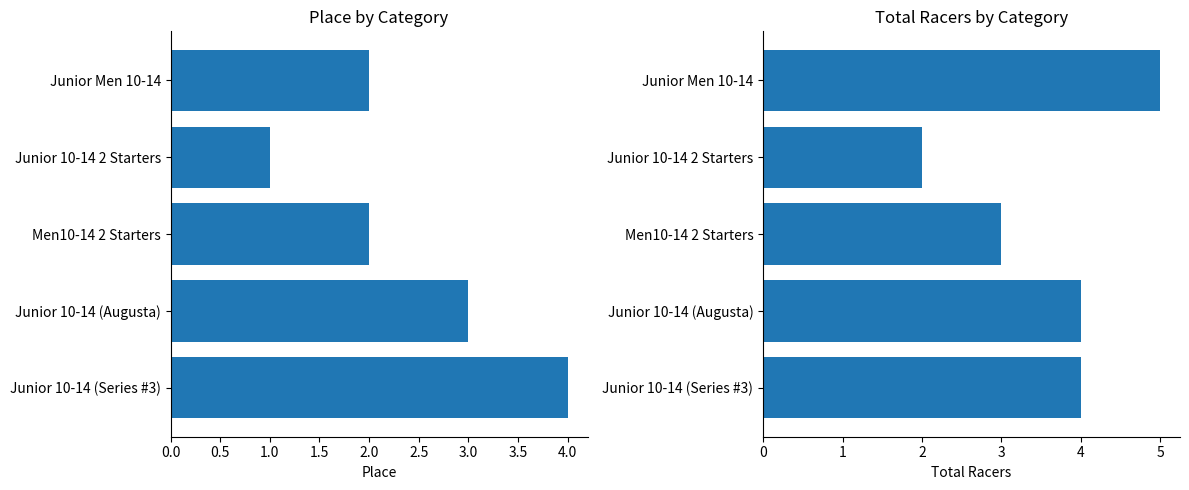

What is the difference between the highest and lowest values at Junior 10-14 2 Starters?

1